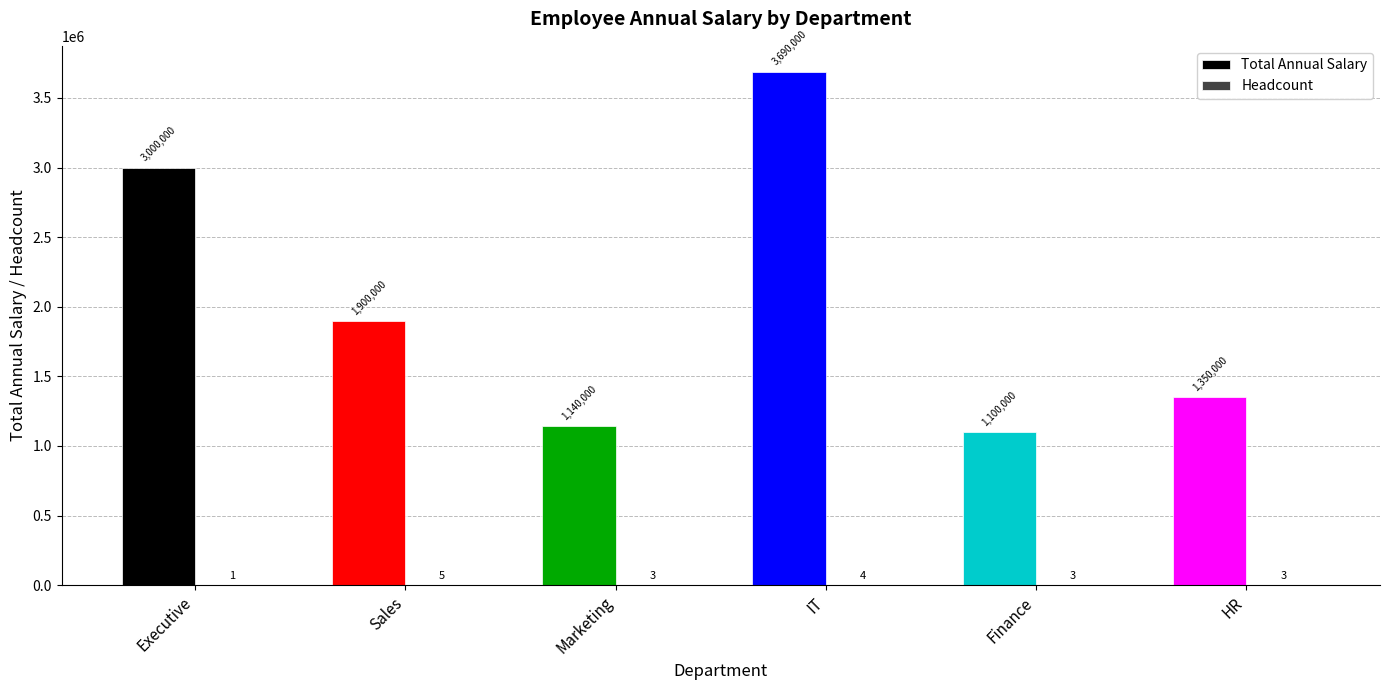

Between Executive and HR, which series saw the biggest shift?

Total Annual Salary